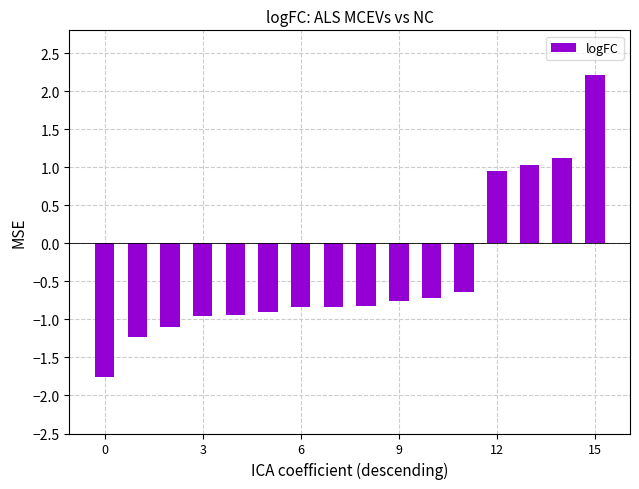

How many values are below zero?

12